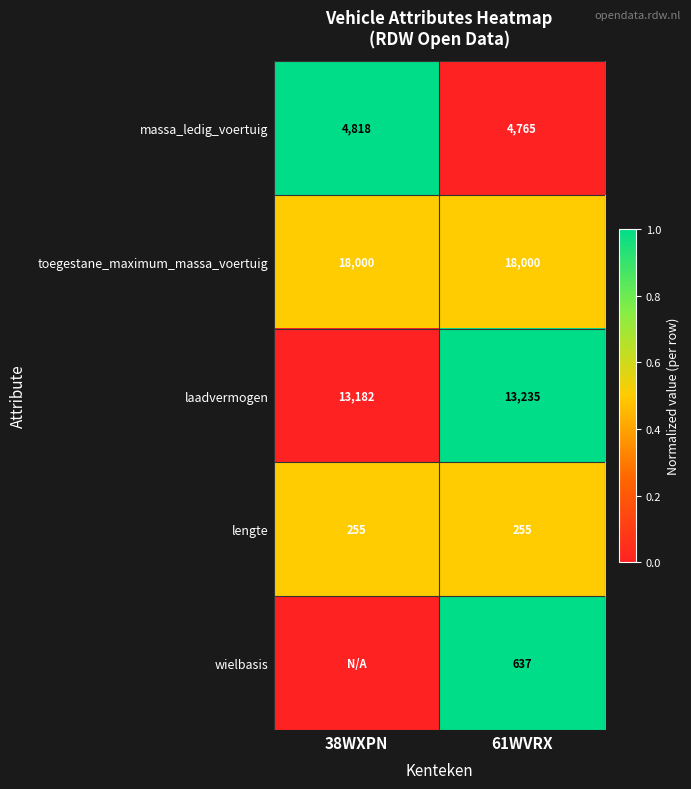

How many distinct data groups are displayed?

5